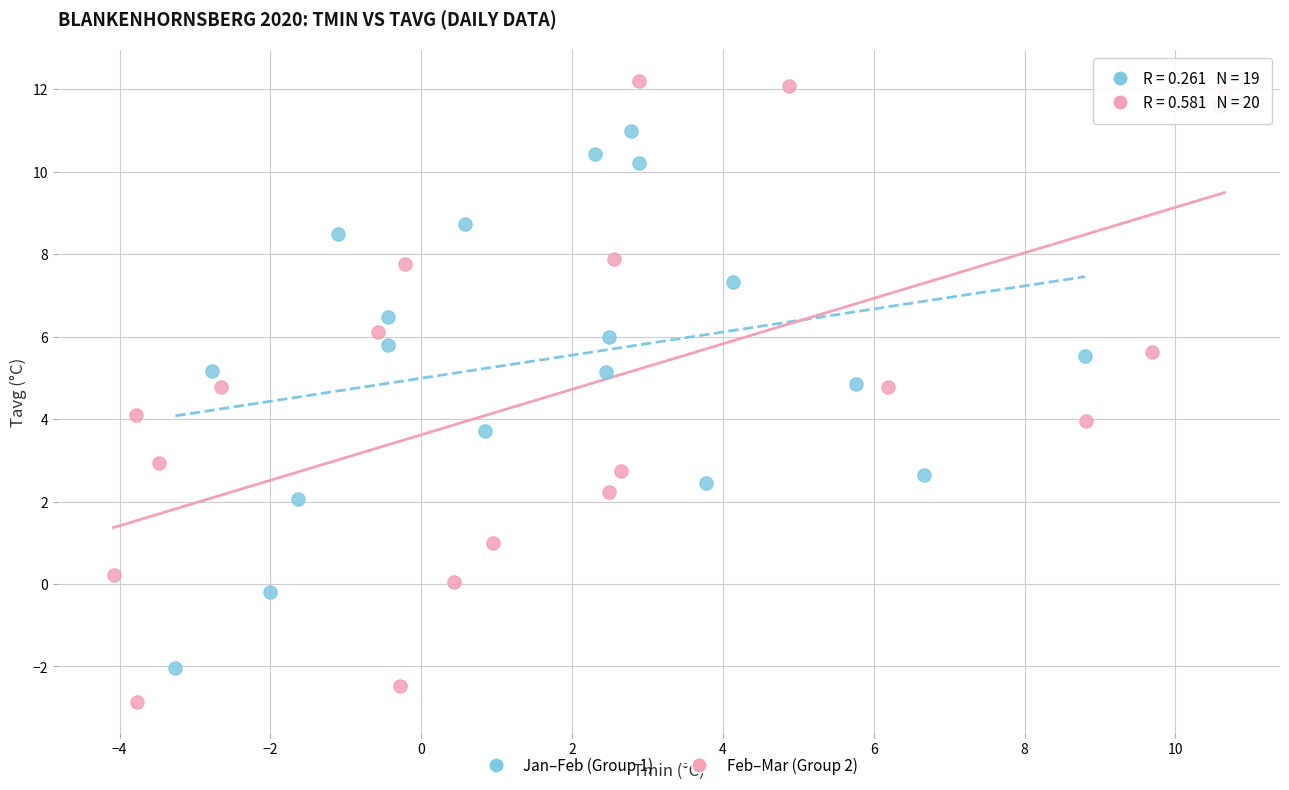

What are all the series names shown in the legend?

Jan–Feb (Group 1), Feb–Mar (Group 2)